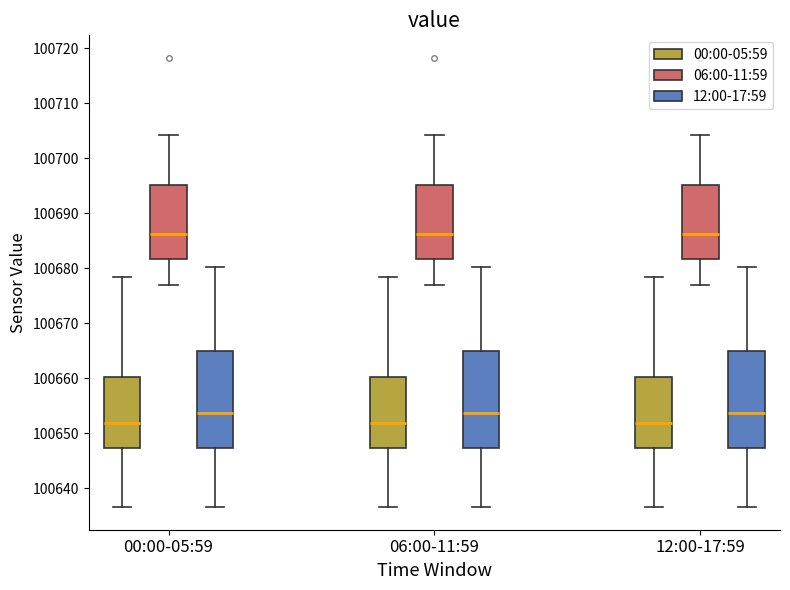

Reading left to right, transcribe this box plot: for each box, give where its median line is, the range the box spans, and where its two whiskers end, as read against the y-axis. The values are not printed on the chart, so give them approximately, as read against the axis.

00:00-05:59 (00:00-05:59): median 100652, box 100647 to 100660, whiskers 100637 to 100678
00:00-05:59 (06:00-11:59): median 100686, box 100682 to 100695, whiskers 100677 to 100704
00:00-05:59 (12:00-17:59): median 100654, box 100647 to 100665, whiskers 100637 to 100680
06:00-11:59 (00:00-05:59): median 100652, box 100647 to 100660, whiskers 100637 to 100678
06:00-11:59 (06:00-11:59): median 100686, box 100682 to 100695, whiskers 100677 to 100704
06:00-11:59 (12:00-17:59): median 100654, box 100647 to 100665, whiskers 100637 to 100680
12:00-17:59 (00:00-05:59): median 100652, box 100647 to 100660, whiskers 100637 to 100678
12:00-17:59 (06:00-11:59): median 100686, box 100682 to 100695, whiskers 100677 to 100704
12:00-17:59 (12:00-17:59): median 100654, box 100647 to 100665, whiskers 100637 to 100680